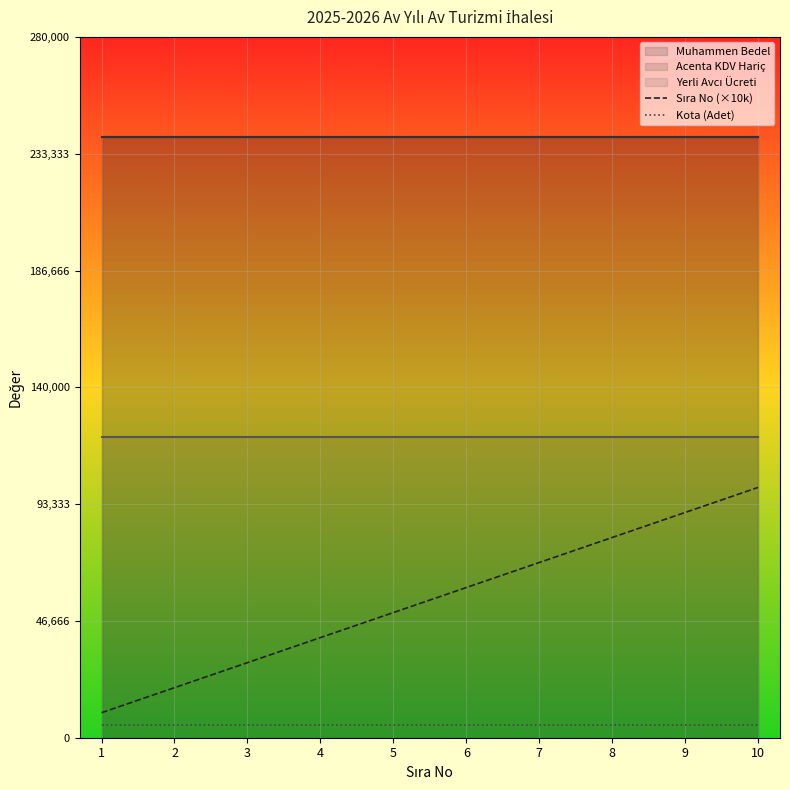

What is the difference between the maximum and minimum values in the Sıra No (×10k) series?

90000